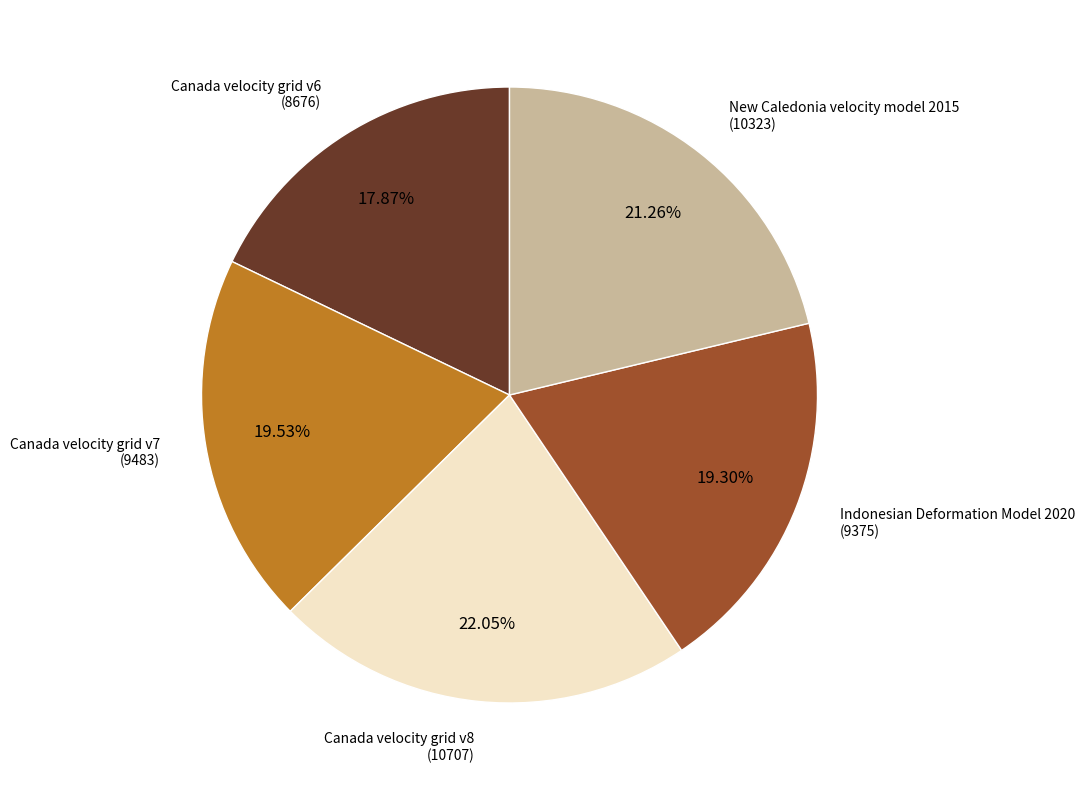

To the nearest percent, what is the difference between the largest and smallest slice percentages?

4%